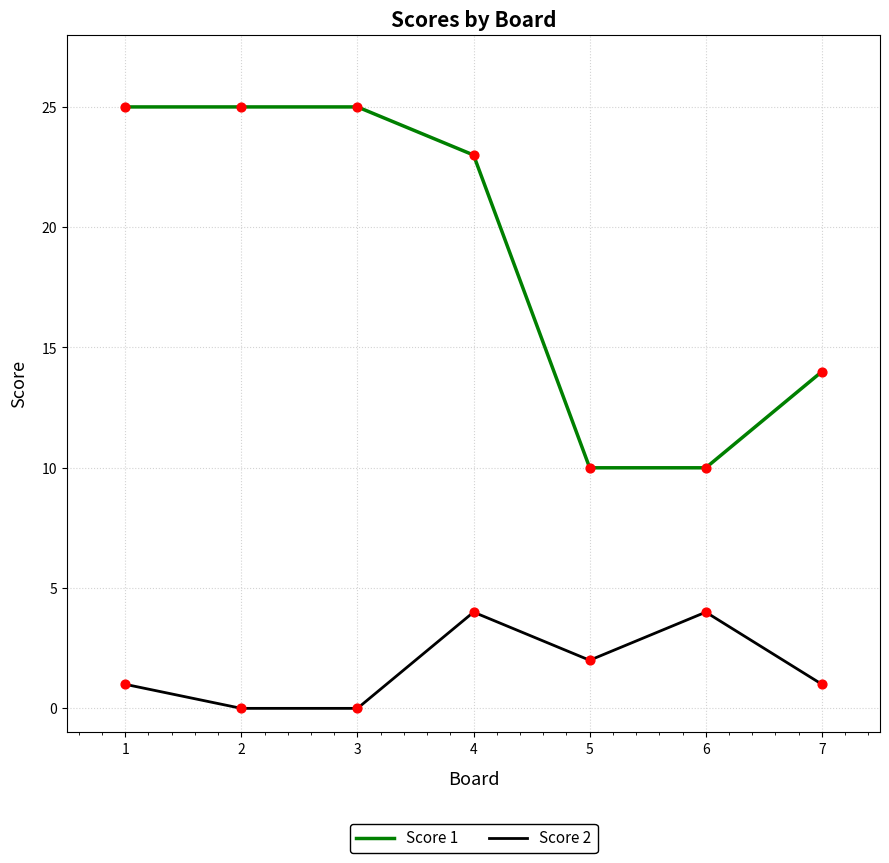

What is the total value across all series at 5?

12